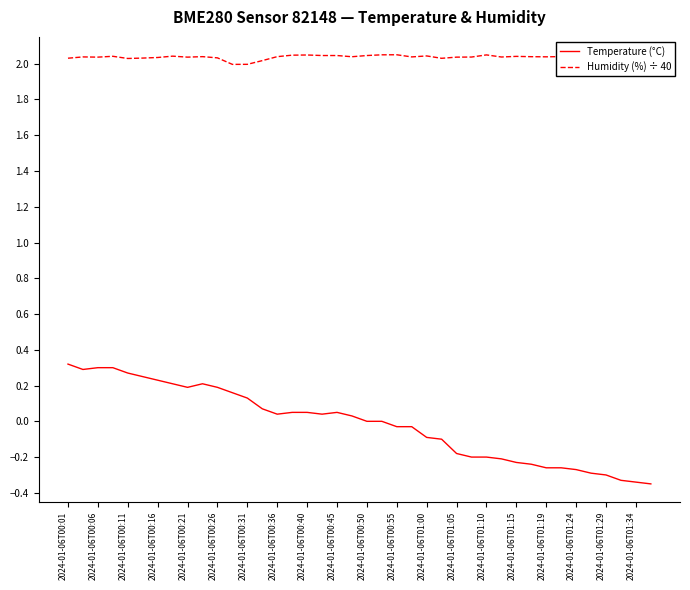

List the series in order of their peak value, highest first.

Humidity (%) ÷ 40, Temperature (°C)